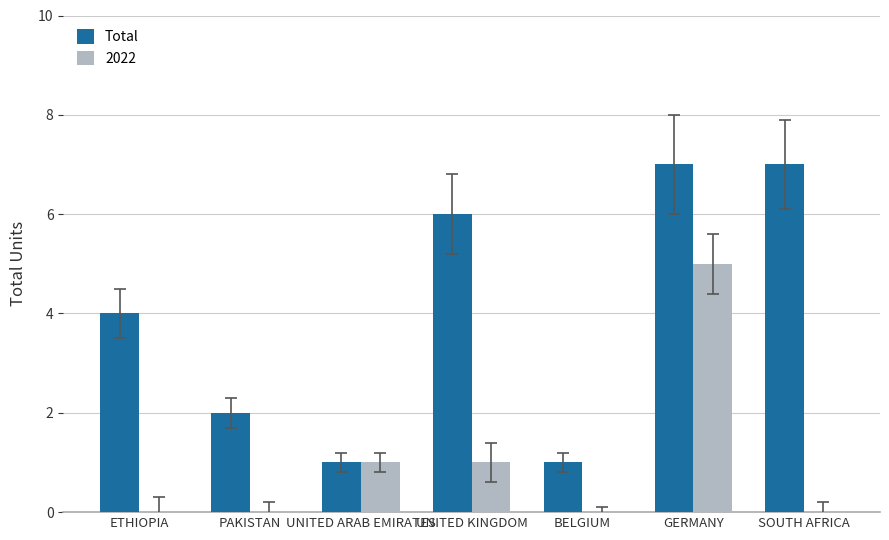

What is the sum of all 2022 values?

7